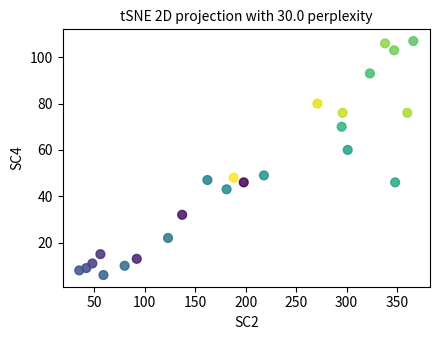

What Y value in the scatter plot is closest to 56?

60